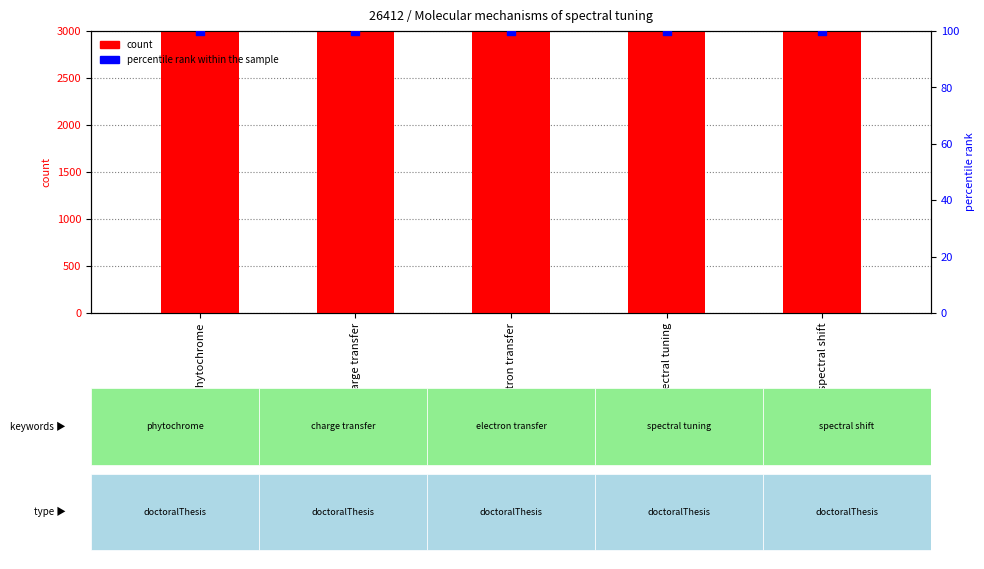

Which series reaches the minimum Y coordinate?

percentile rank within the sample